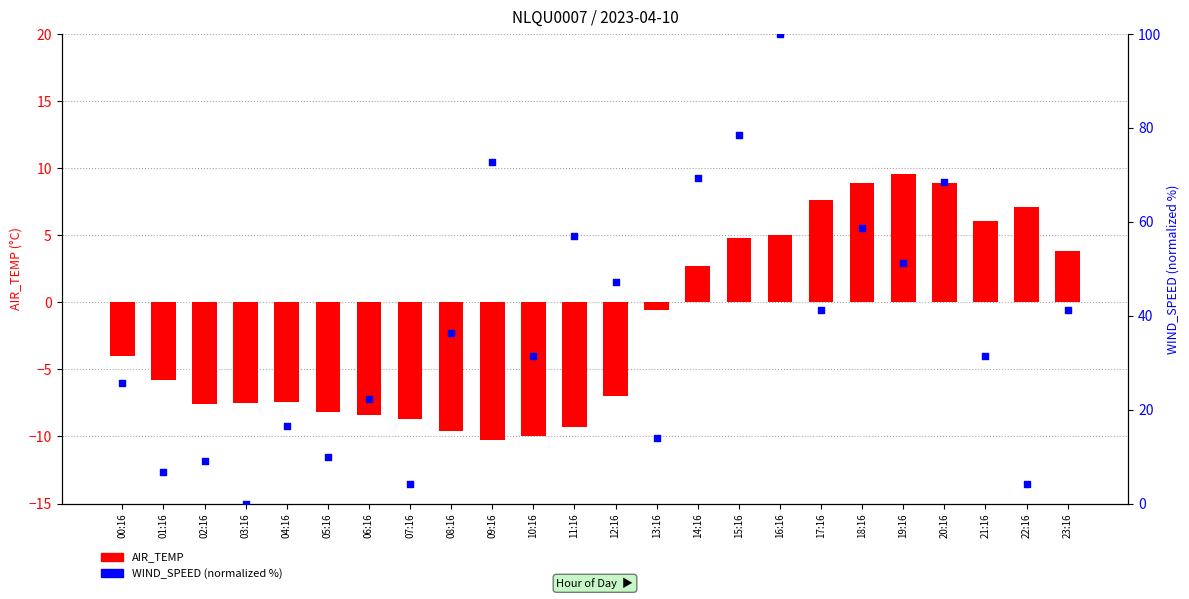

At which category is the sum across all series the highest?

16:16